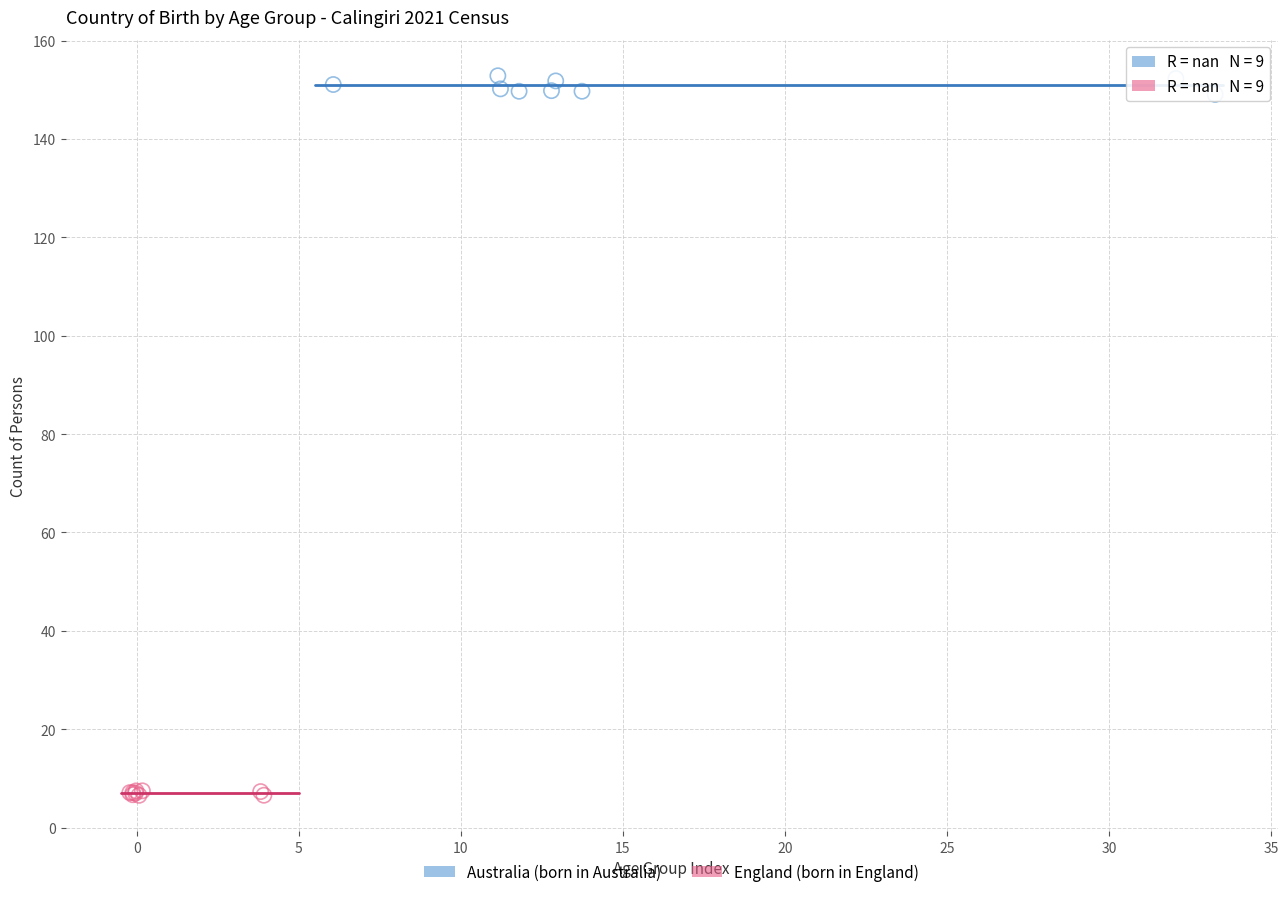

Which series reaches the maximum Y coordinate?

Australia (born in Australia)